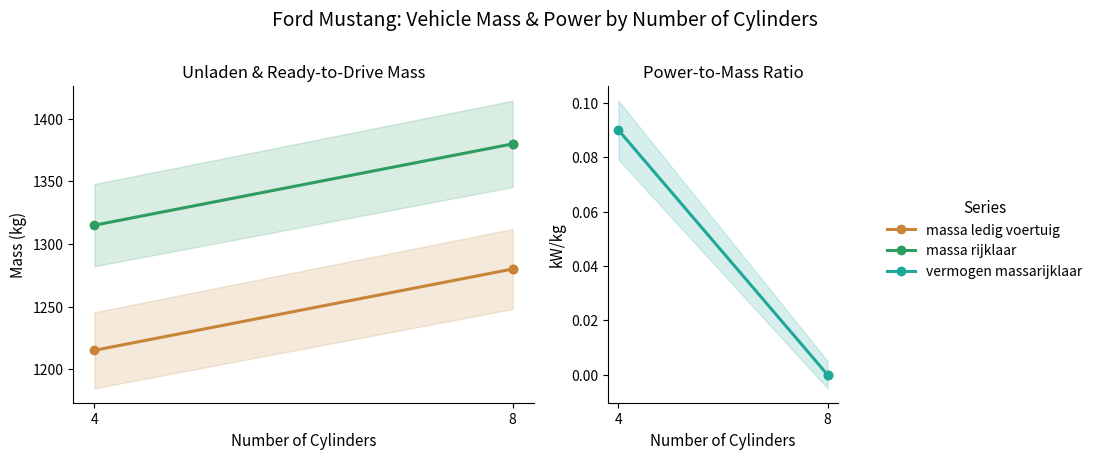

What is the label of the 3rd point from the right?

4